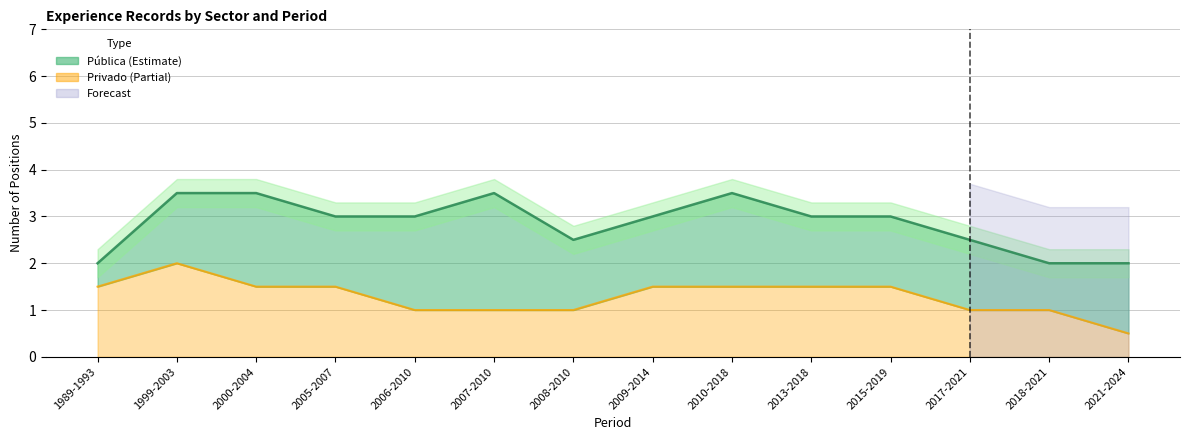

What is the label of the 14th point from the right?

1989-1993